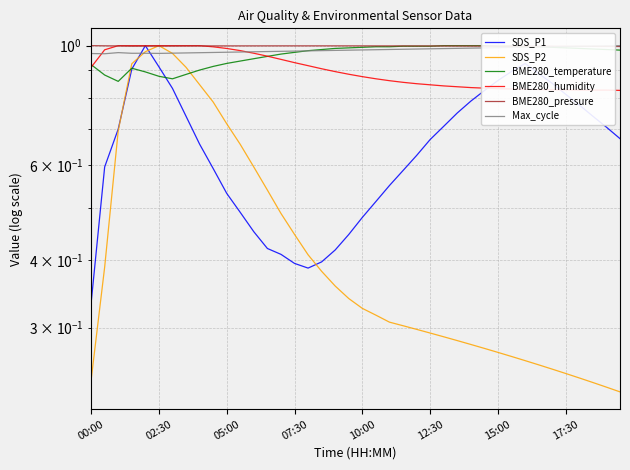

Where is SDS_P1 nearest to the value 0?

00:00